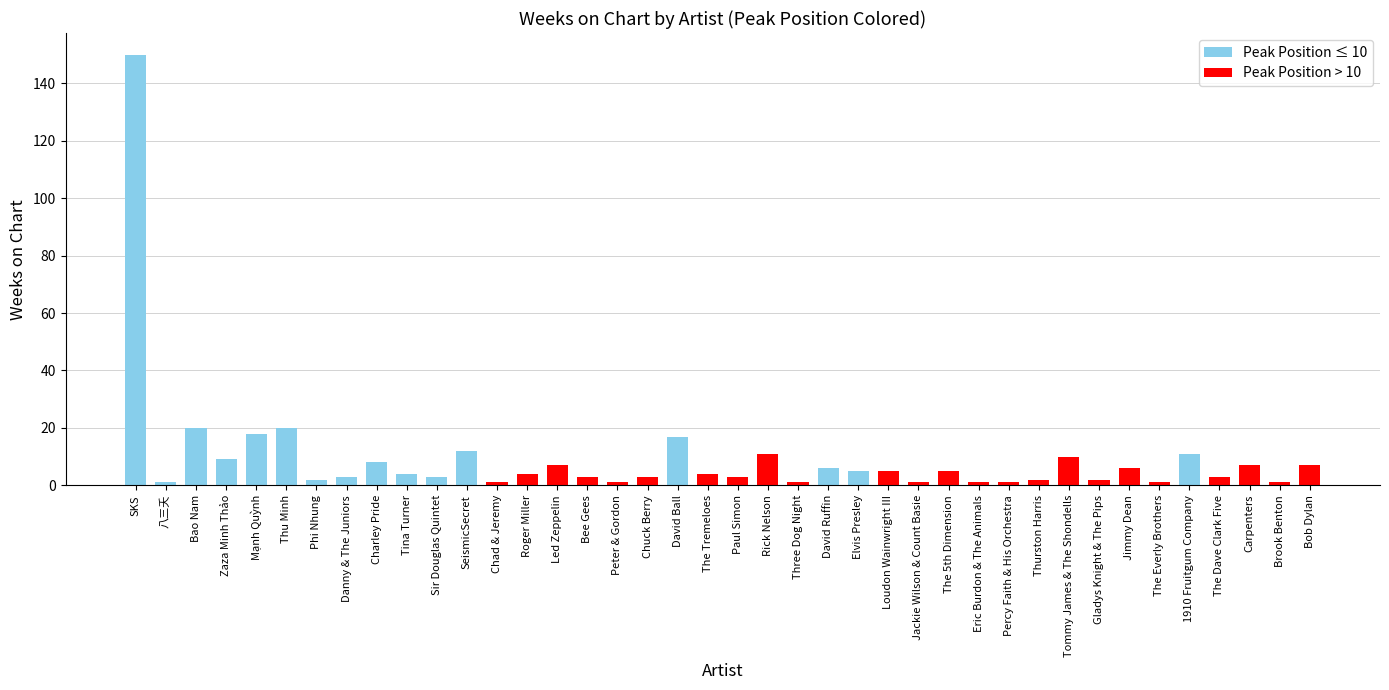

What is the change in value from Danny & The Juniors to Roger Miller?

+1